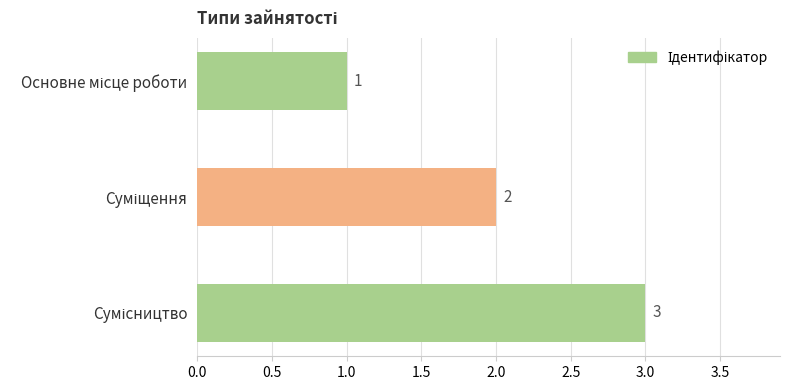

How many values are between 1 and 3?

3